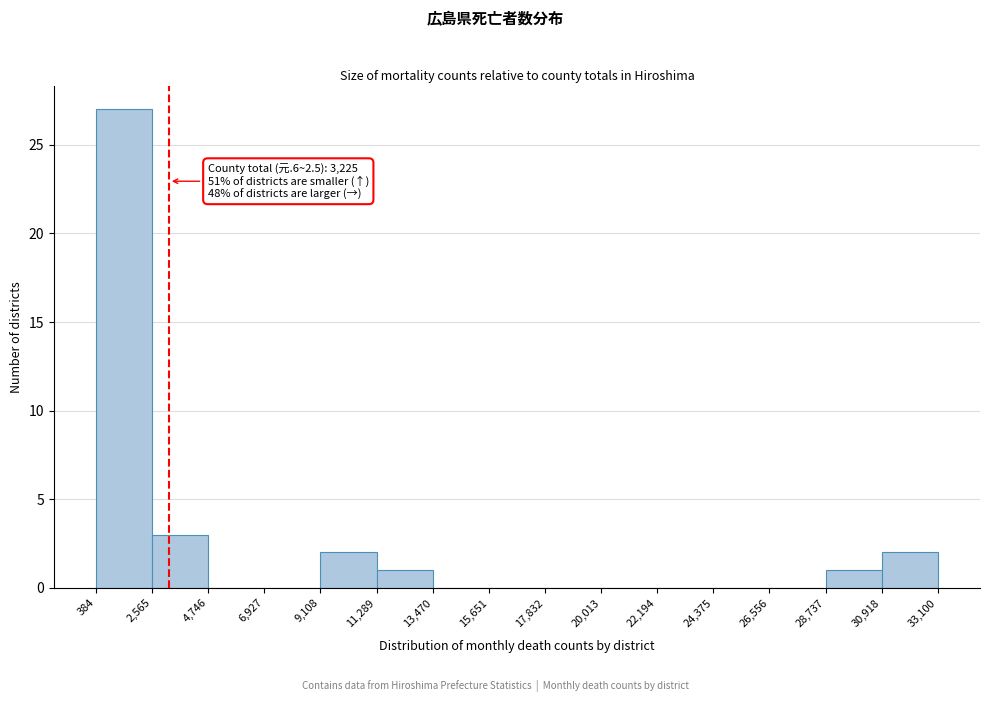

Which range on the x-axis has the tallest bar?

384 to 2,565